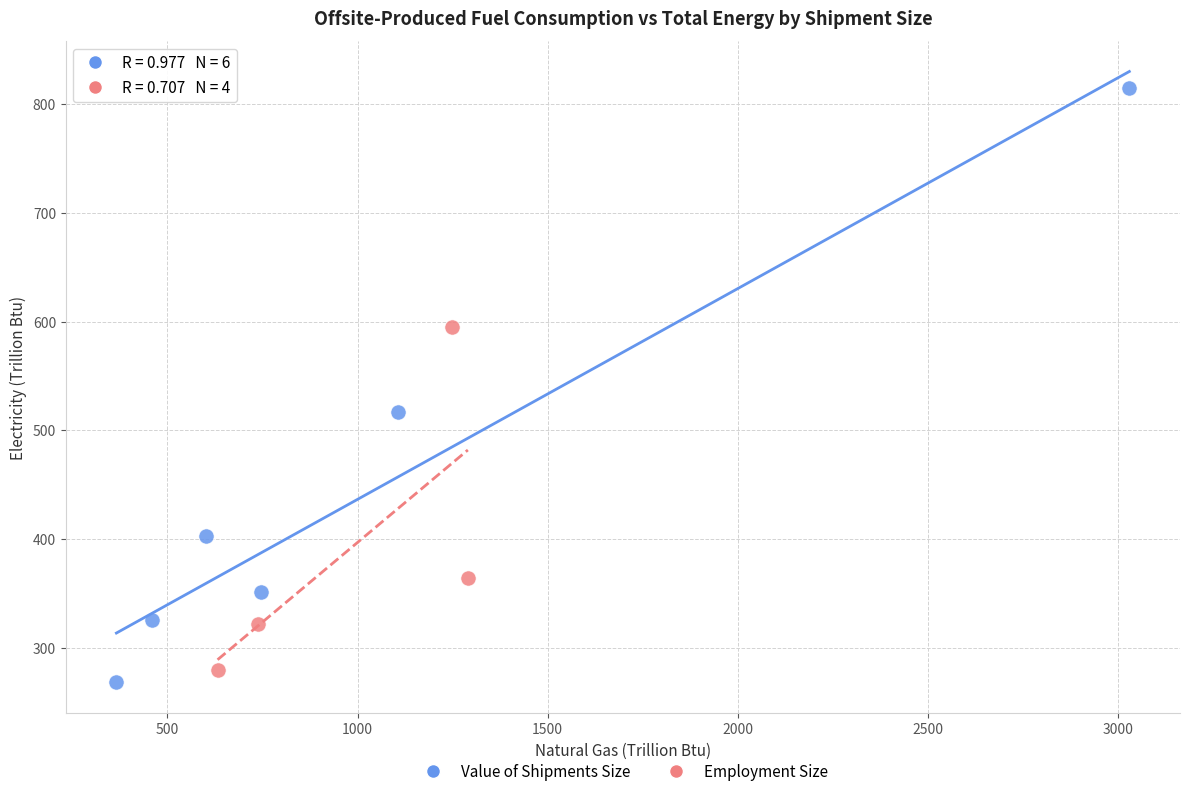

What are all the series names shown in the legend?

Value of Shipments Size, Employment Size